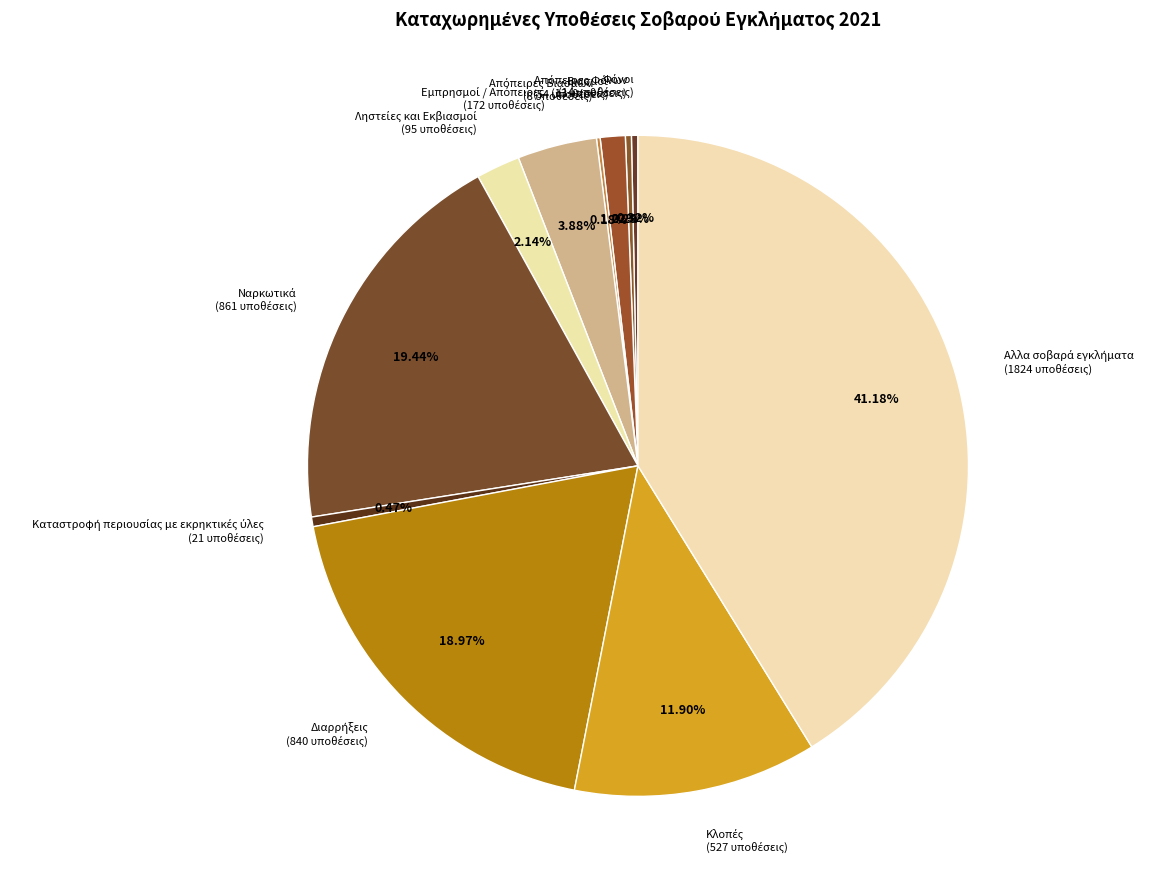

To the nearest percent, what is the difference between the largest and smallest slice percentages?

41%